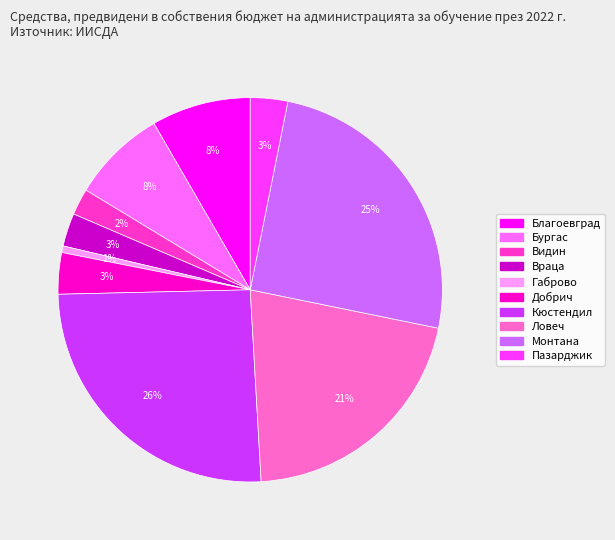

Is the sum of Видин and Монтана greater than half?

No